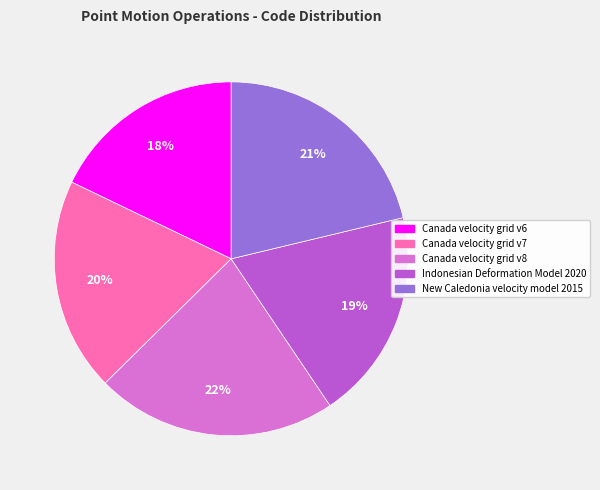

To the nearest percent, what is the combined percentage of Canada velocity grid v7 and Canada velocity grid v8?

42%